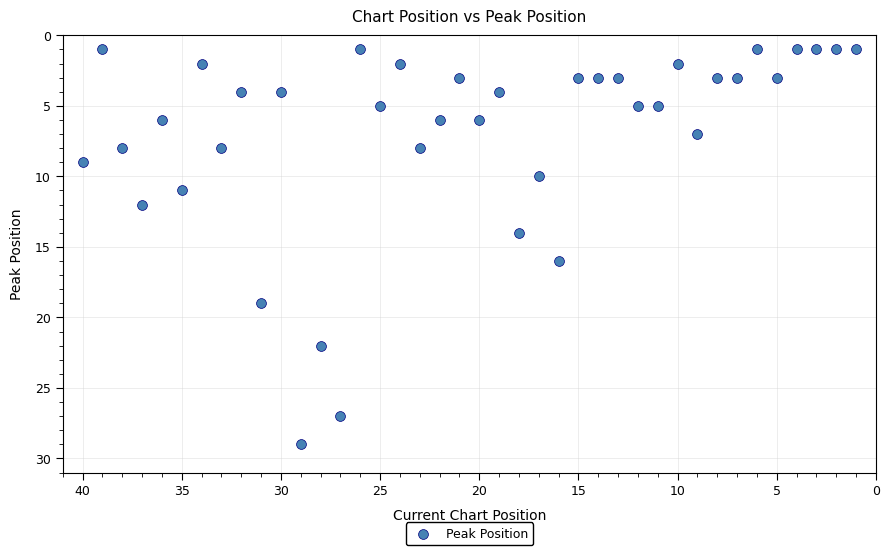

What is the range of Y values (max minus min)?

28